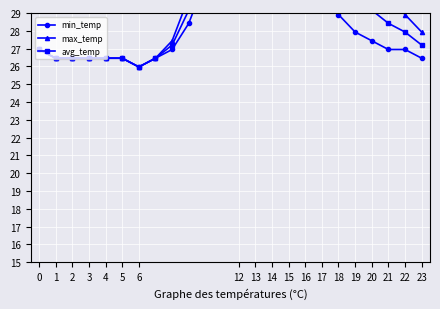

What is the label of the 14th point from the left?

13